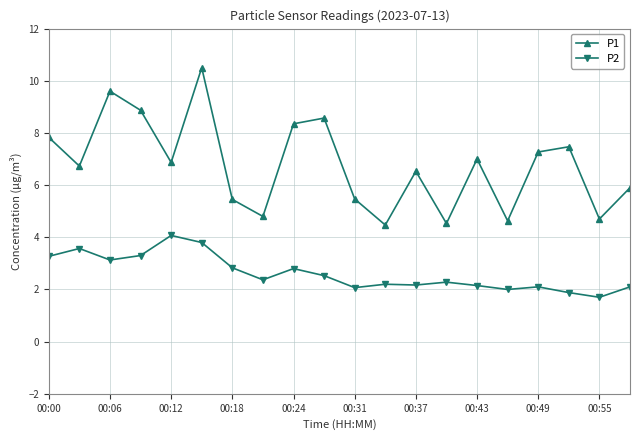

What is the minimum value for P1?

4.5